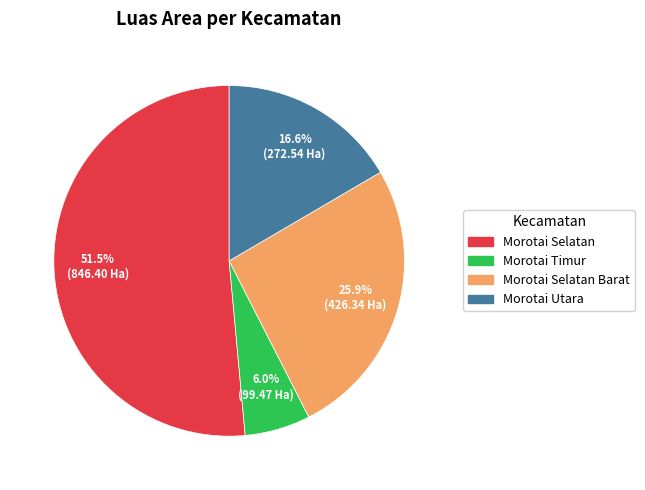

Does any single category account for the majority?

Yes